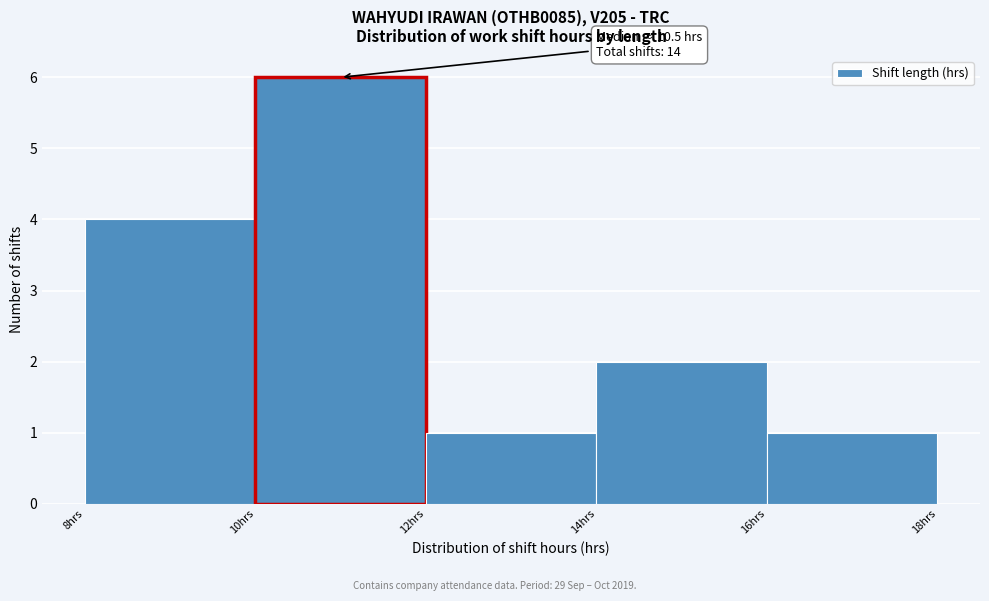

Which range on the x-axis has the tallest bar?

10 to 12